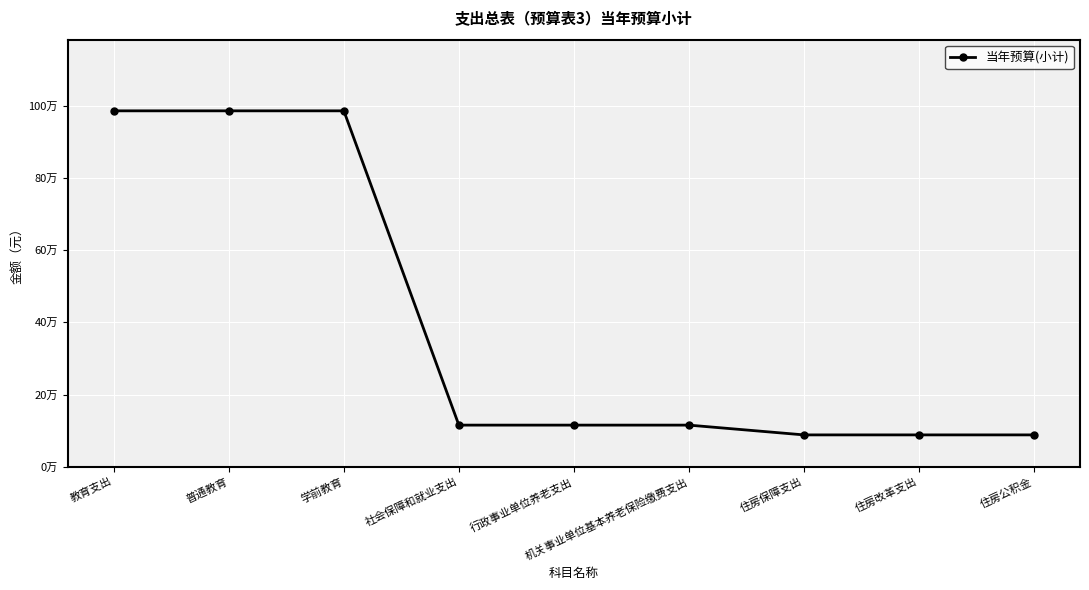

List the labels in order of value, smallest first.

住房保障支出, 住房改革支出, 住房公积金, 社会保障和就业支出, 行政事业单位养老支出, 机关事业单位基本养老保险缴费支出, 教育支出, 普通教育, 学前教育